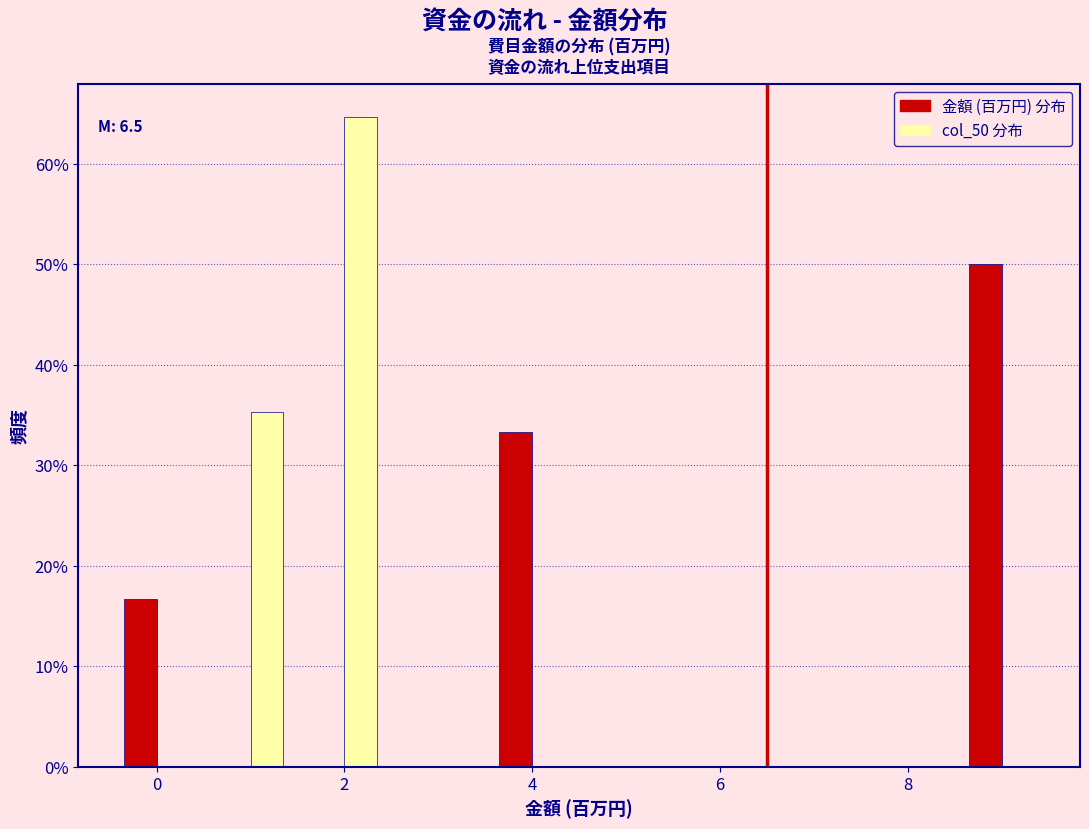

In the 金額 (百万円) 分布 series, which range on the x-axis has the tallest bar?

8.5 to 9.5